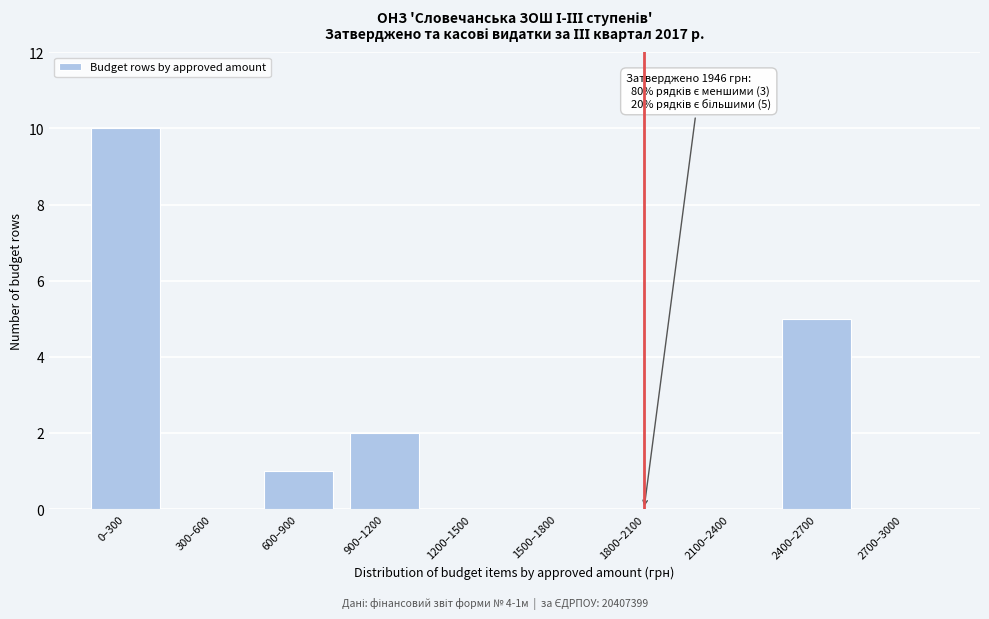

Reading left to right, transcribe all the data shown in this chart.

0–300=10	300–600=0	600–900=1	900–1200=2	1200–1500=0	1500–1800=0	1800–2100=0	2100–2400=0	2400–2700=5	2700–3000=0